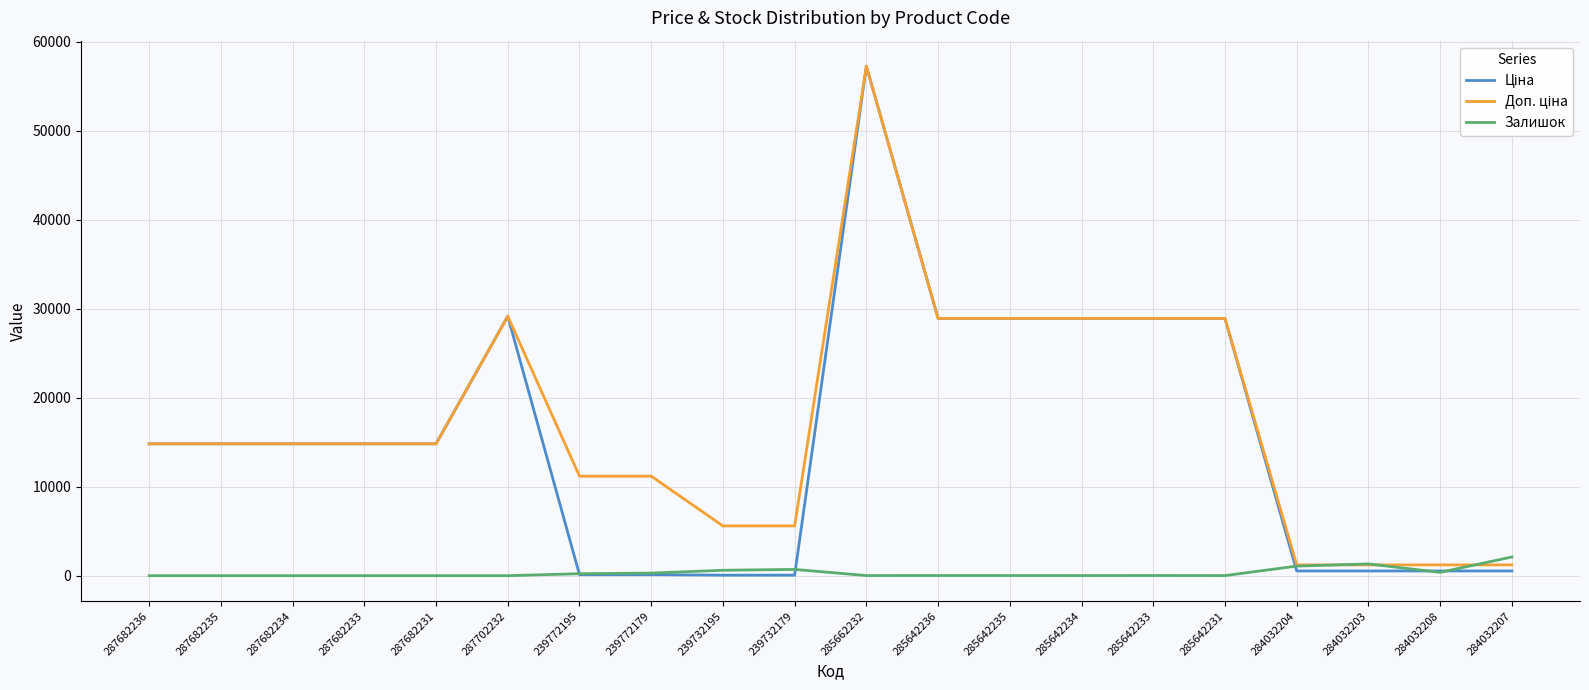

The Залишок series shows 16.0 at 285642236. True or false?

True